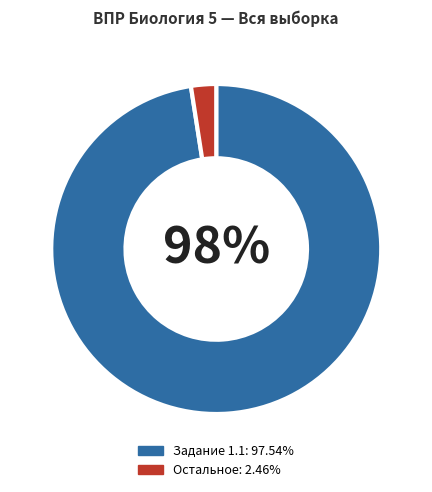

To the nearest percent, what is the average slice percentage?

50%